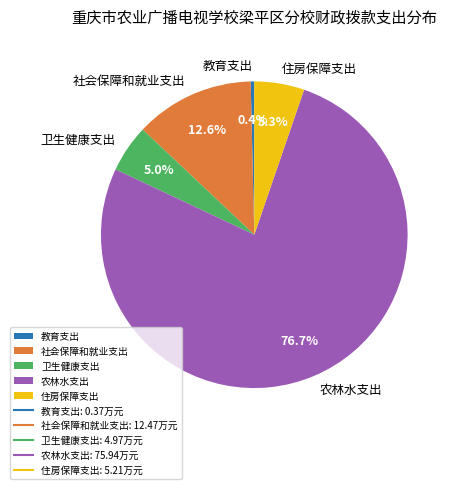

The 卫生健康支出 slice represents 5% of the pie. True or false?

True